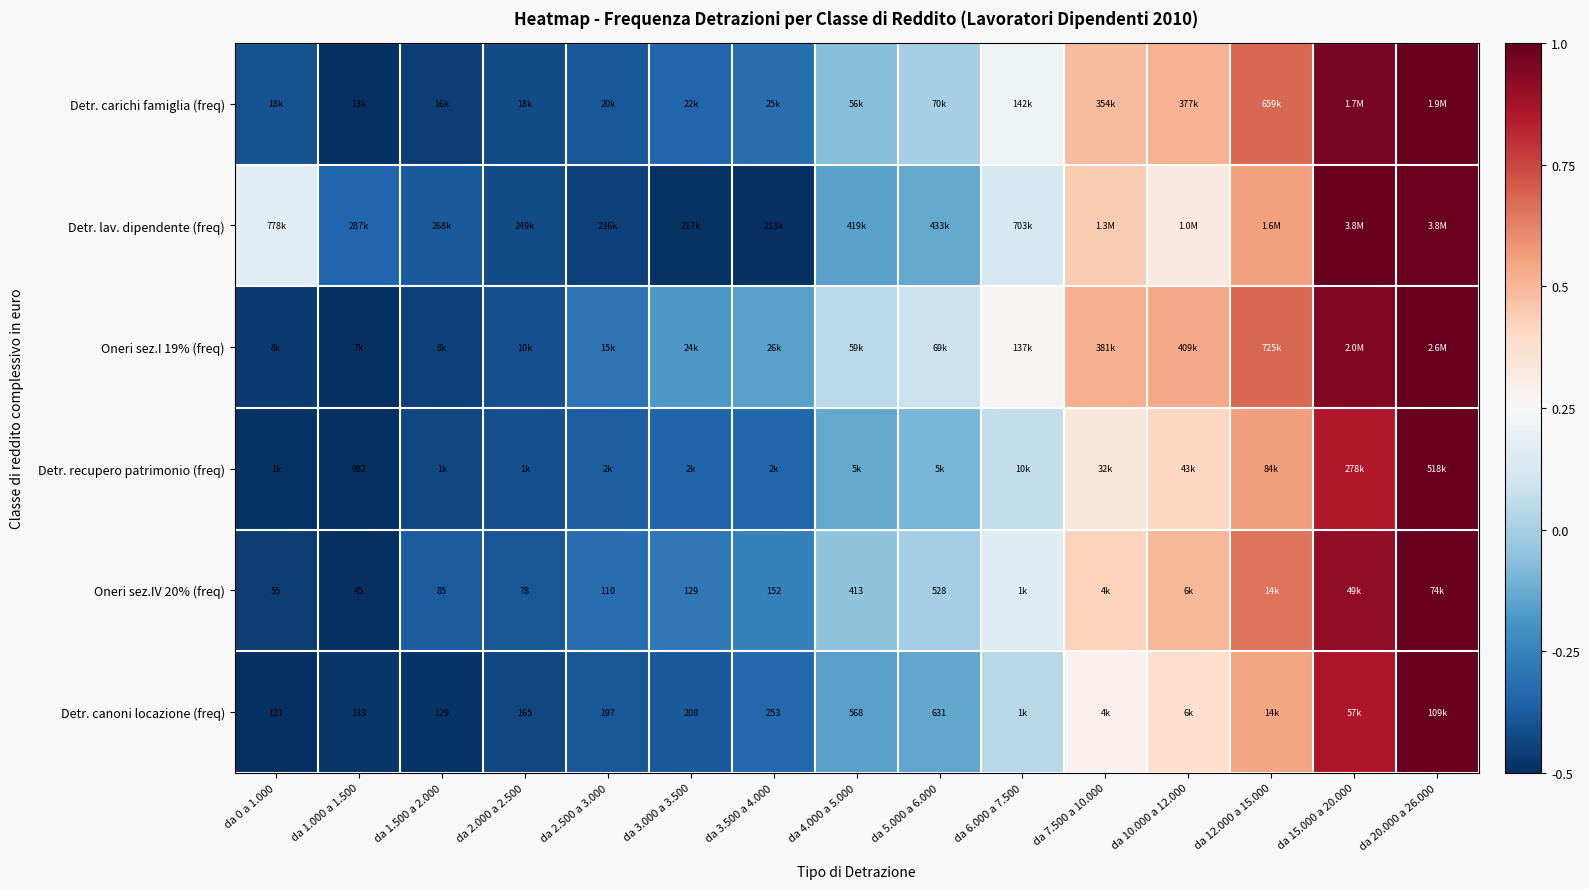

What is the highest value of the Detr. canoni locazione (freq) series?

1.0